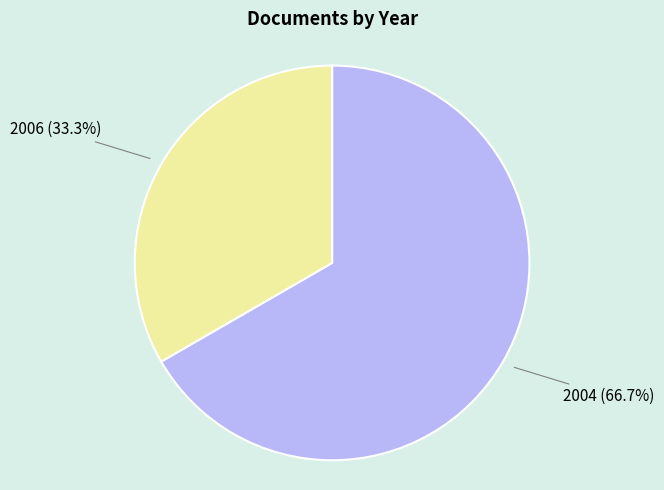

Does any single category account for the majority?

Yes